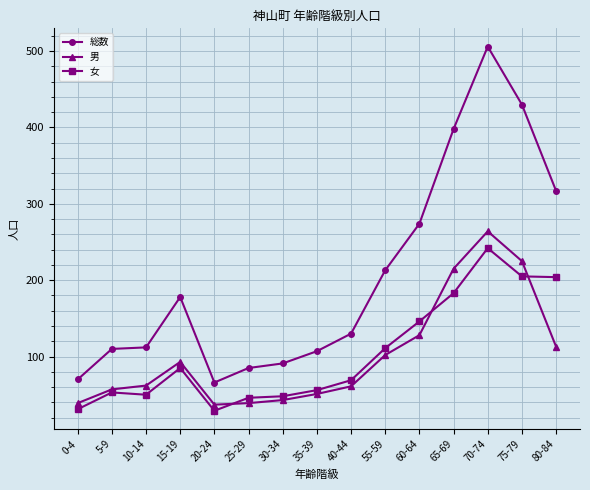

How many lines are shown in the chart?

3